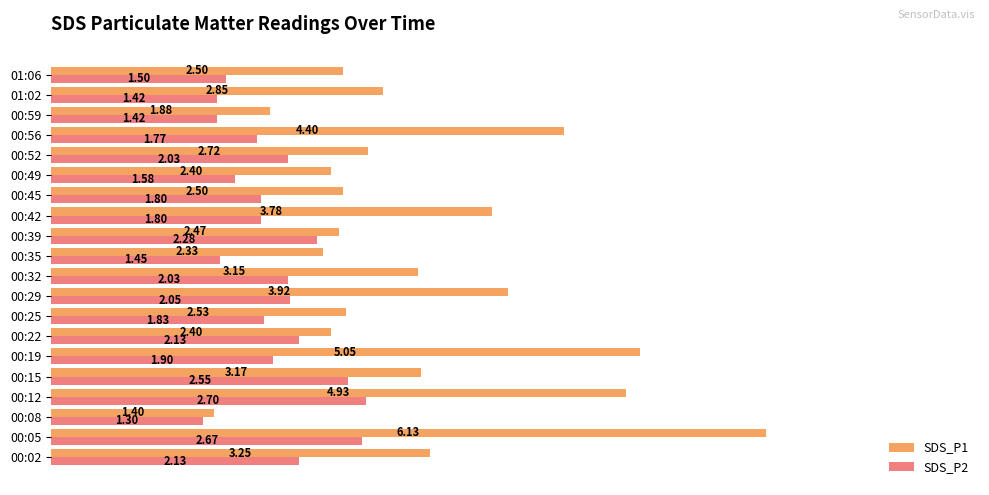

At which label does SDS_P1 reach its peak?

00:05